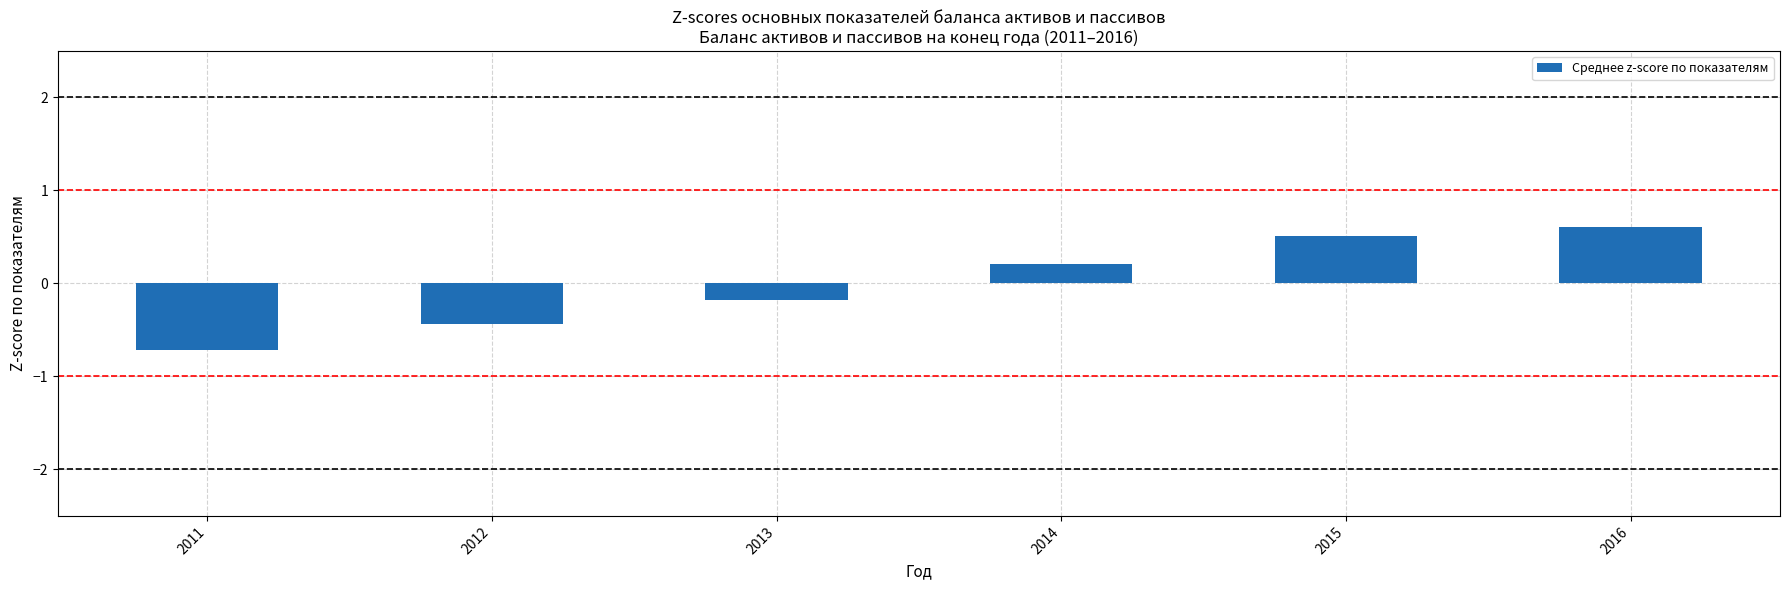

How many bars are there in total?

6